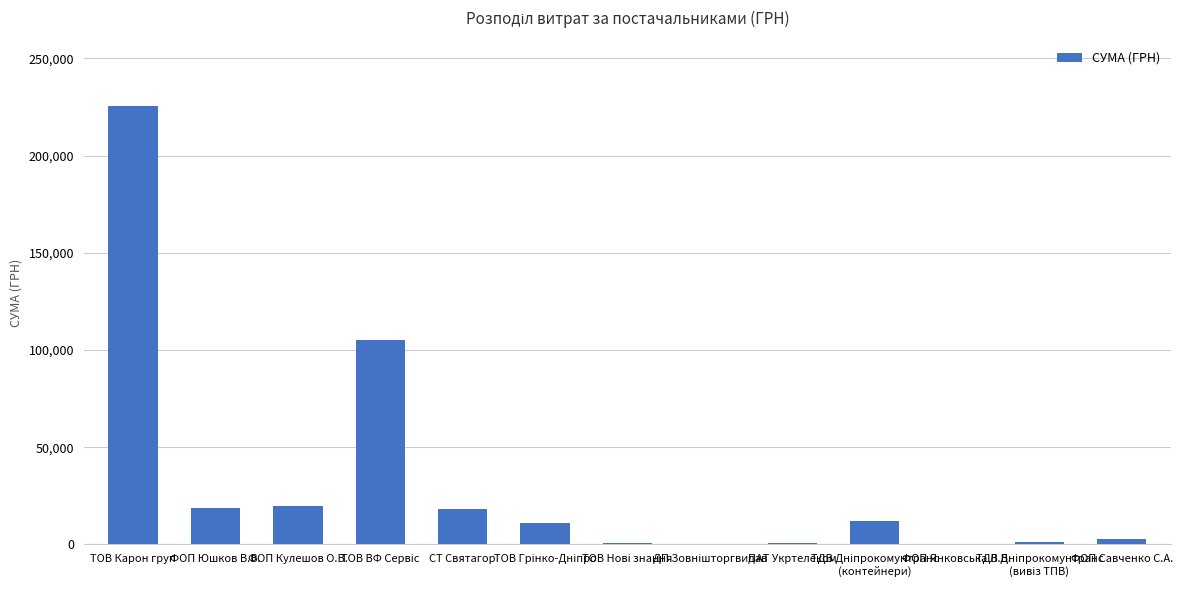

At which label is the value closest to 112701?

ТОВ ВФ Сервіс